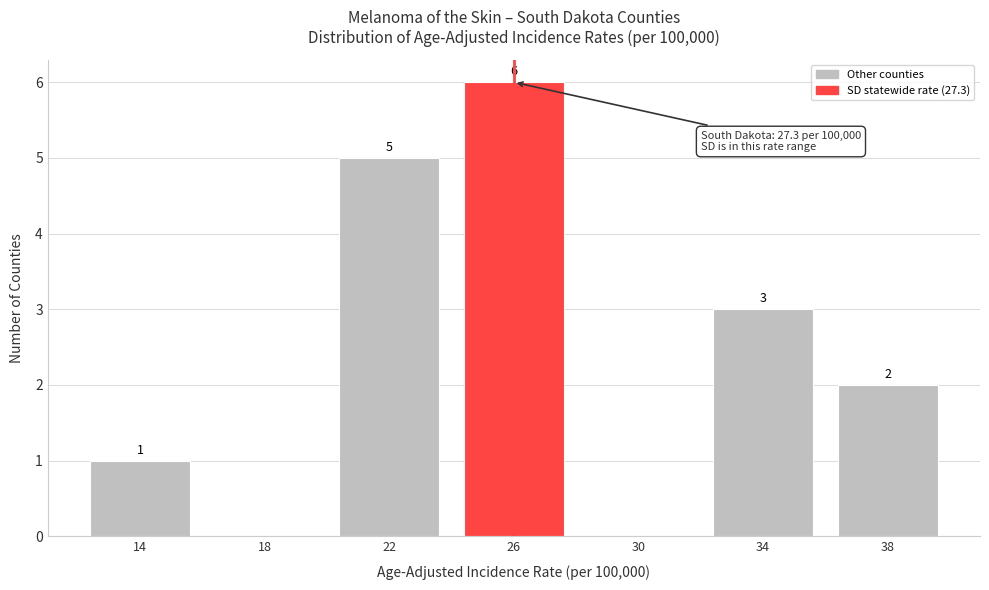

Reading left to right, list all the values displayed in this chart.

14=1	18=0	22=5	26=6	30=0	34=3	38=2